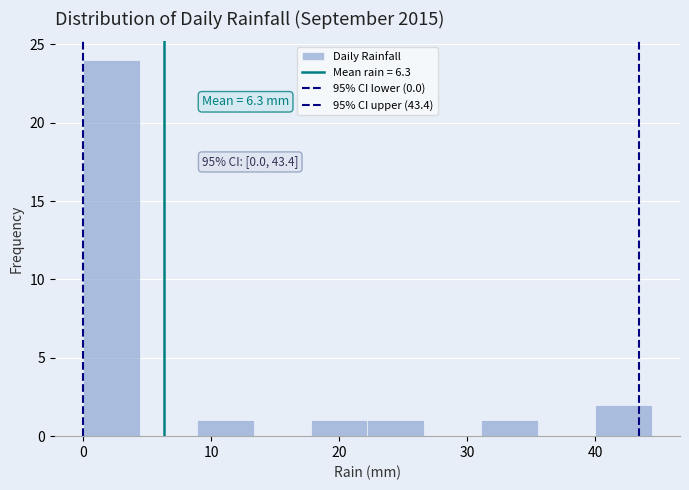

Which range on the x-axis has the tallest bar?

0 to 4